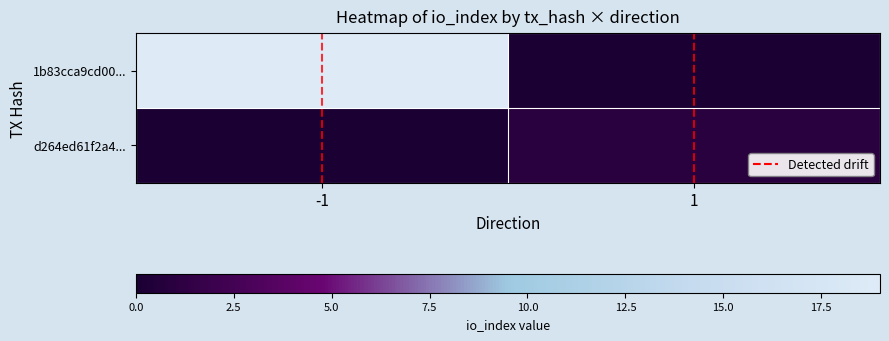

Rank the series by their maximum value, from lowest to highest.

d264ed61f2a4..., 1b83cca9cd00...